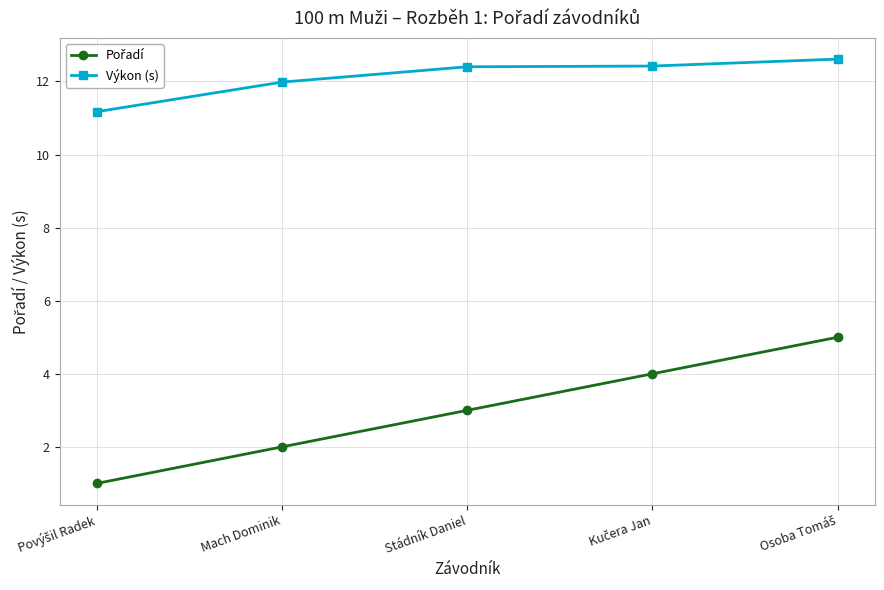

Is it true that Výkon (s) equals 12.4 at Stádník Daniel?

True